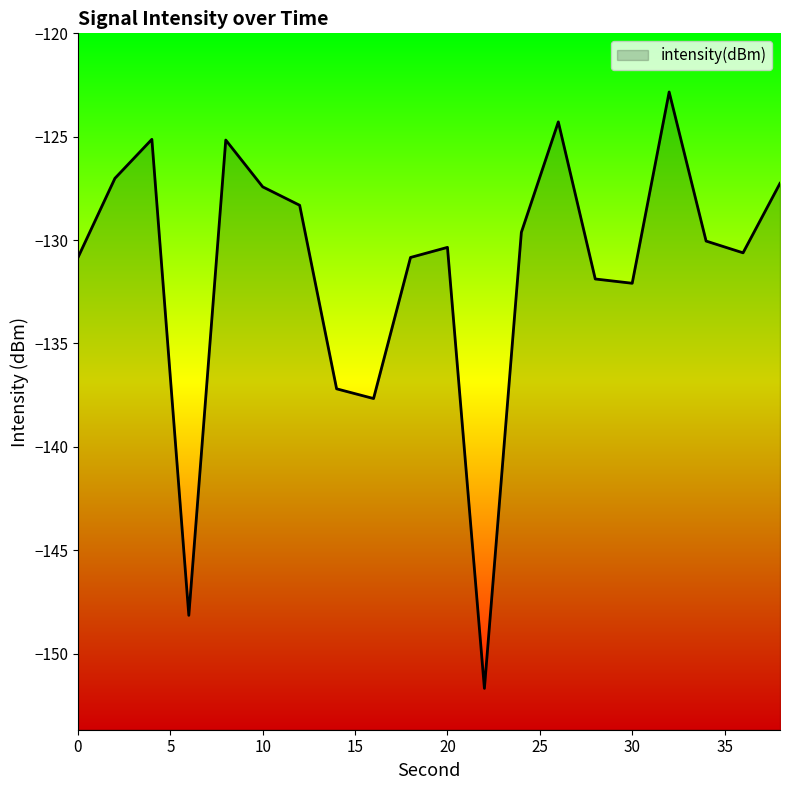

How many lines are shown in the chart?

1